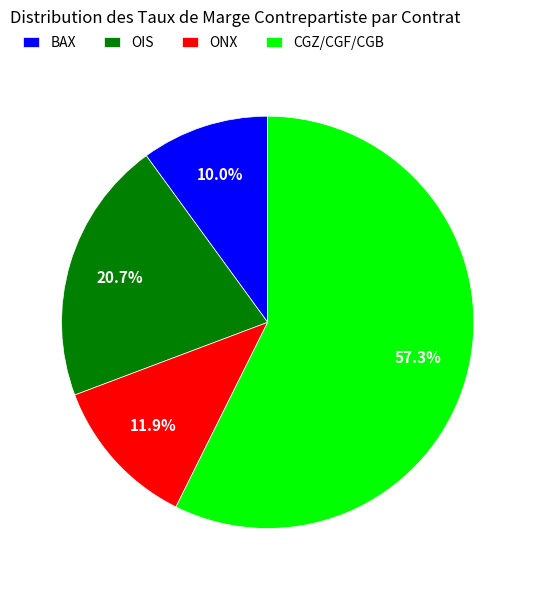

To the nearest percent, what is the difference between the largest and smallest slice percentages?

47%